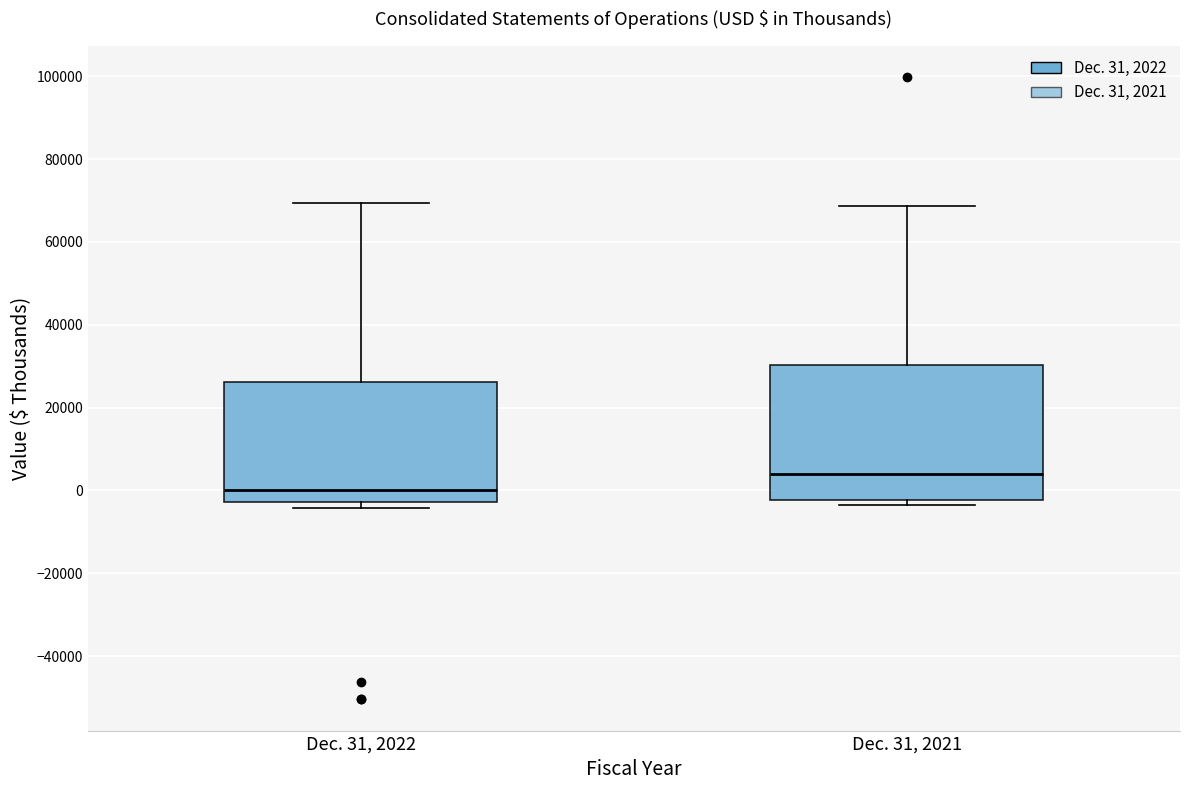

Which box has the lowest median line?

Dec. 31, 2022